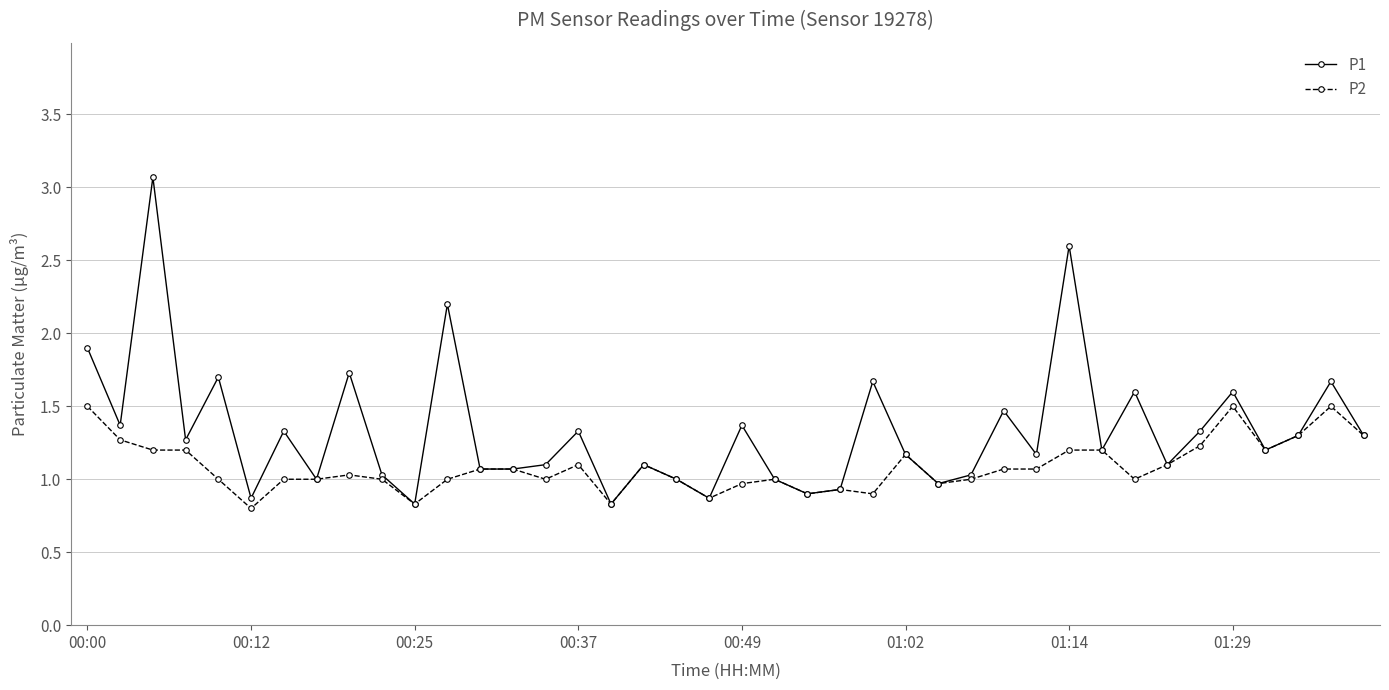

Count the number of categories in the chart.

40